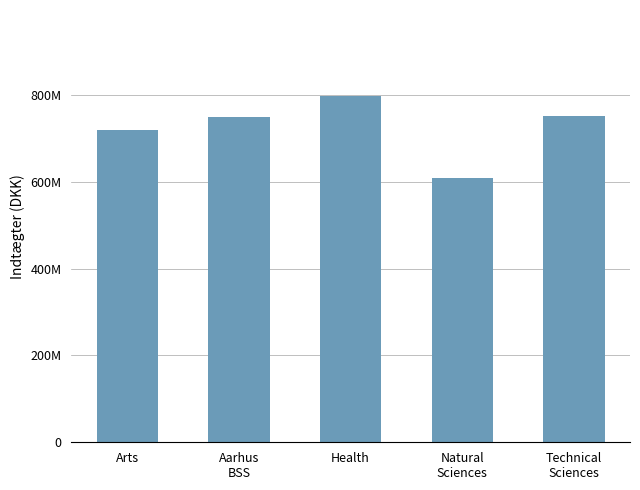

What is the change in value from Natural
Sciences to Technical
Sciences?

+141920025.6